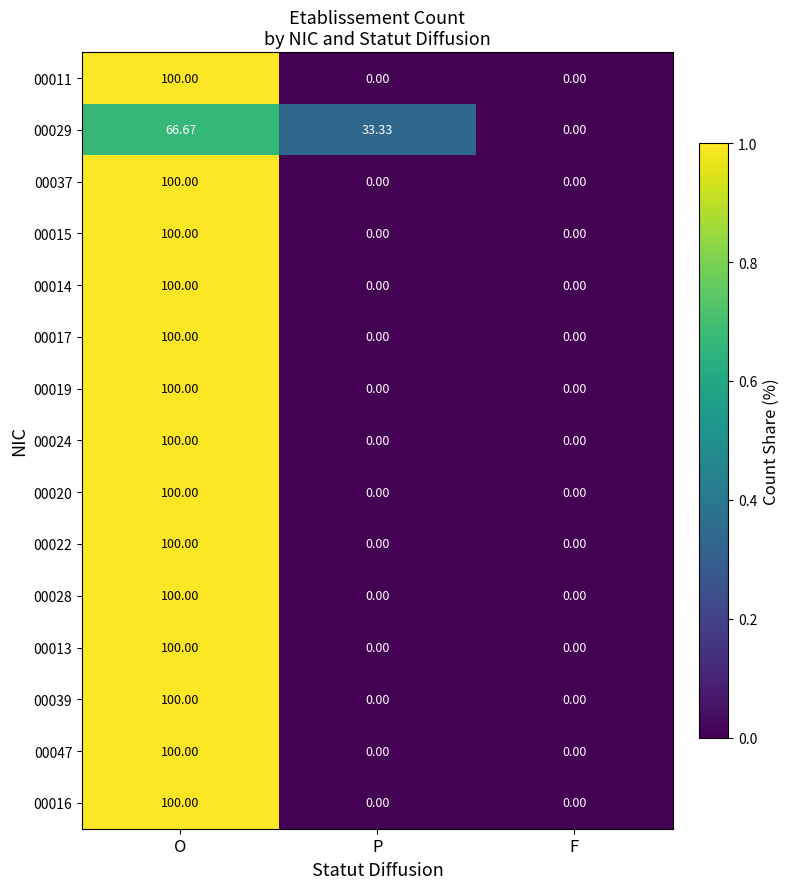

Where does the 00029 series first go above 33?

O